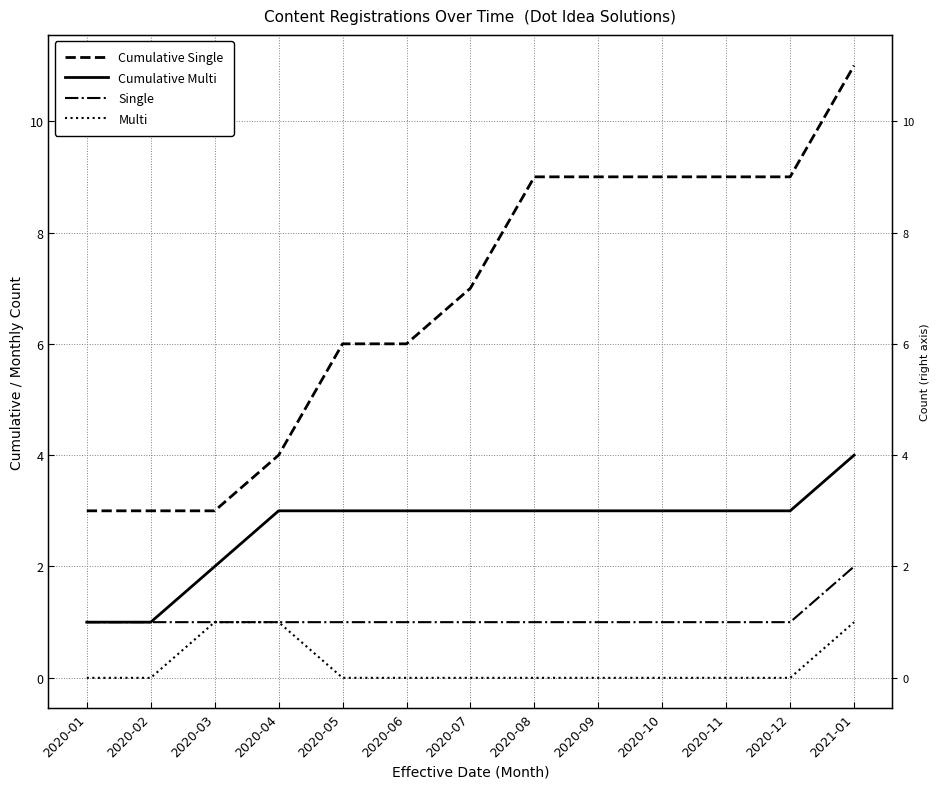

What is the difference between the highest and lowest values at 2020-01?

3